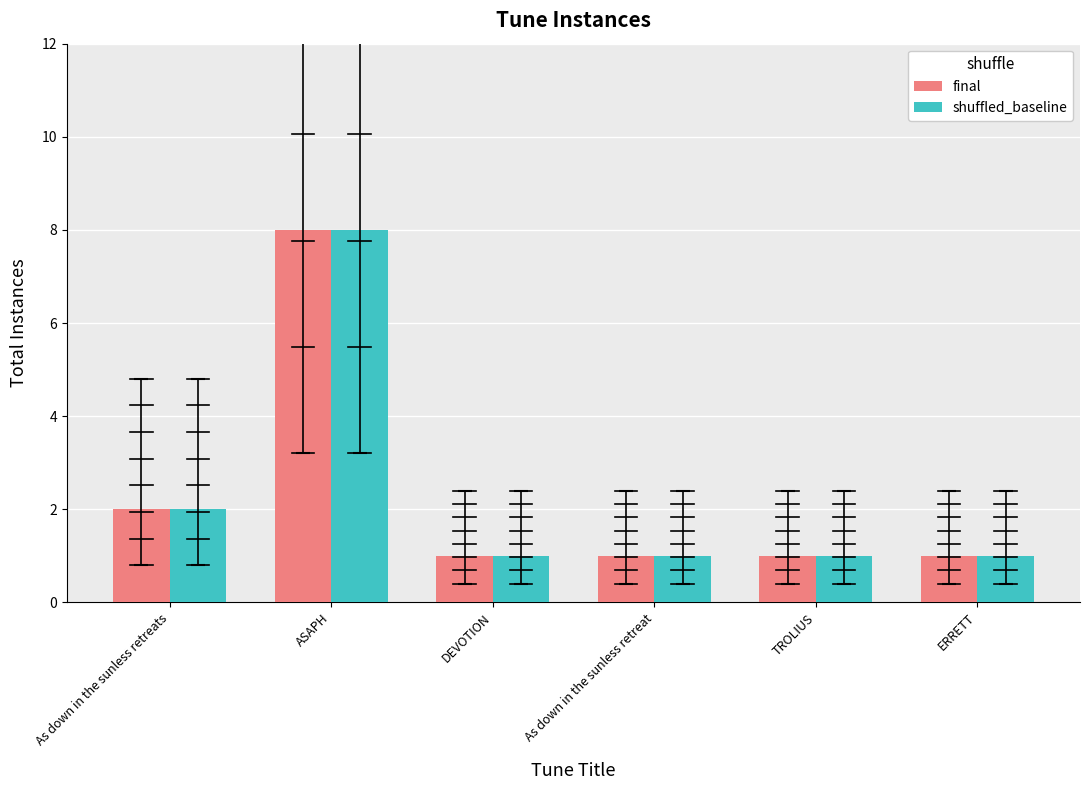

Reading left to right, list all the values displayed in this chart.

final: 2	8	1	1	1	1
shuffled_baseline: 2	8	1	1	1	1